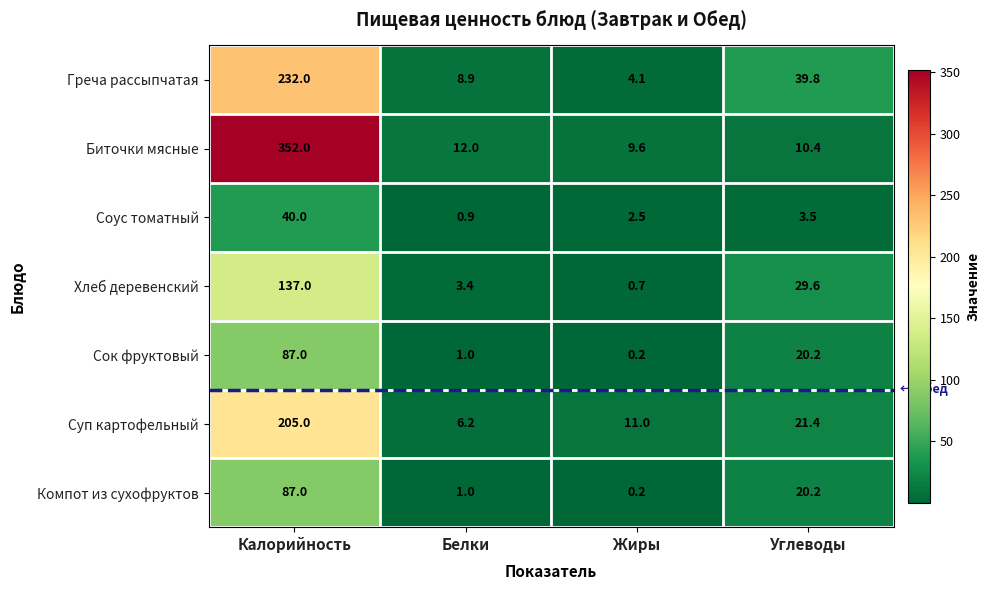

At which label is Хлеб деревенский closest to 68?

Углеводы